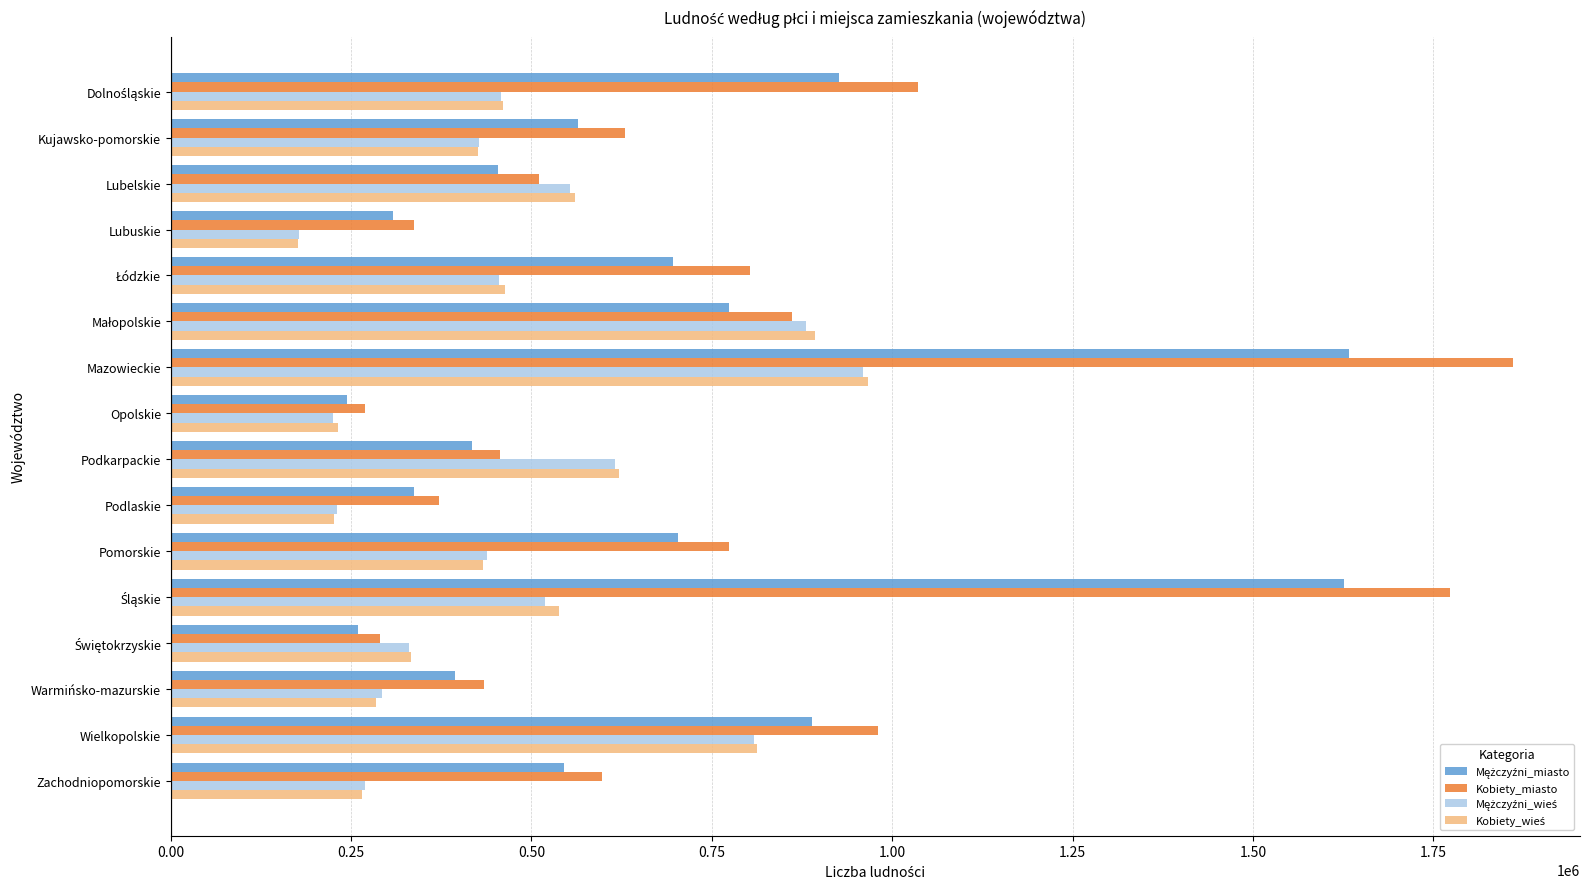

Is it true that Kobiety_miasto equals 406271 at Mazowieckie?

False